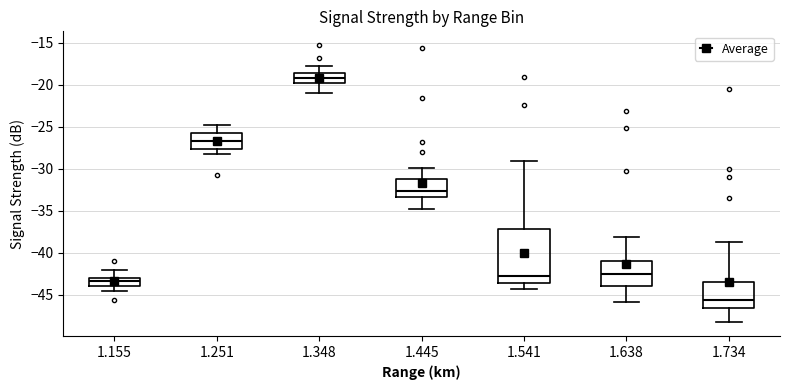

Which box's median line is the highest?

1.348